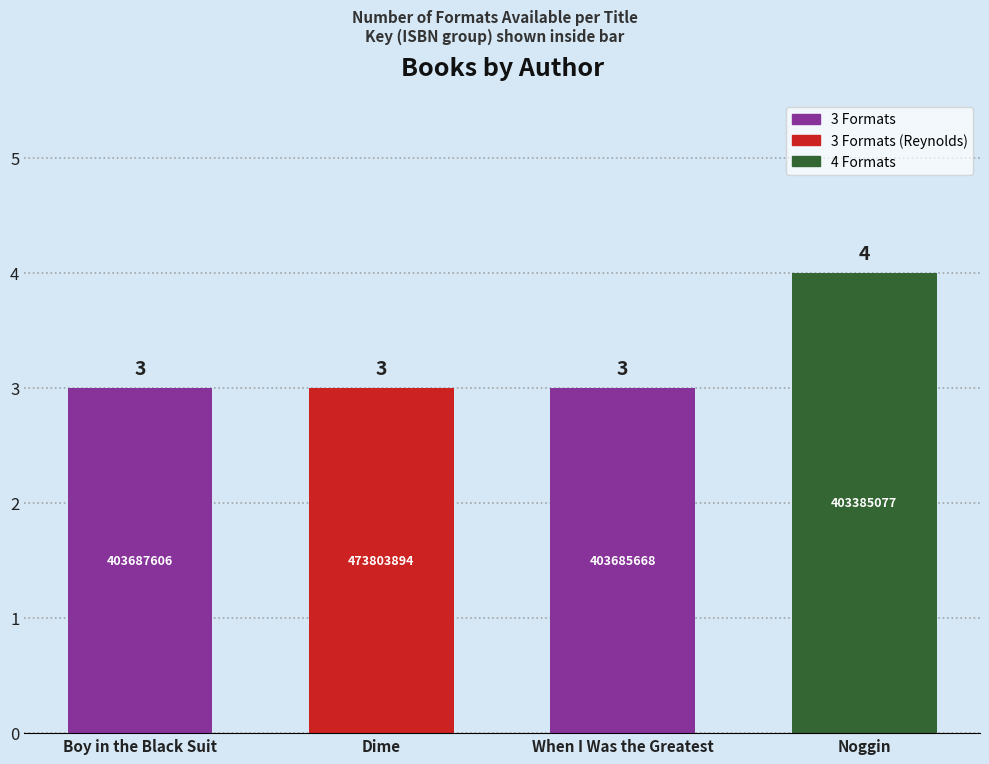

How many values are between 3 and 4?

4